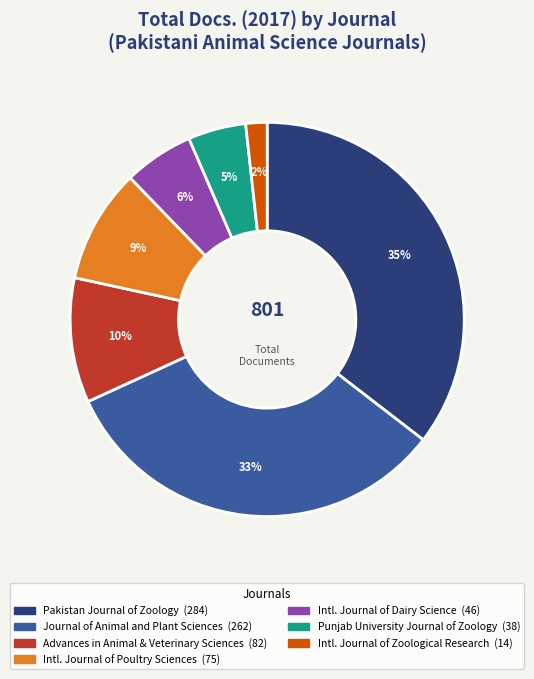

Is there any slice that represents more than half of the pie?

No